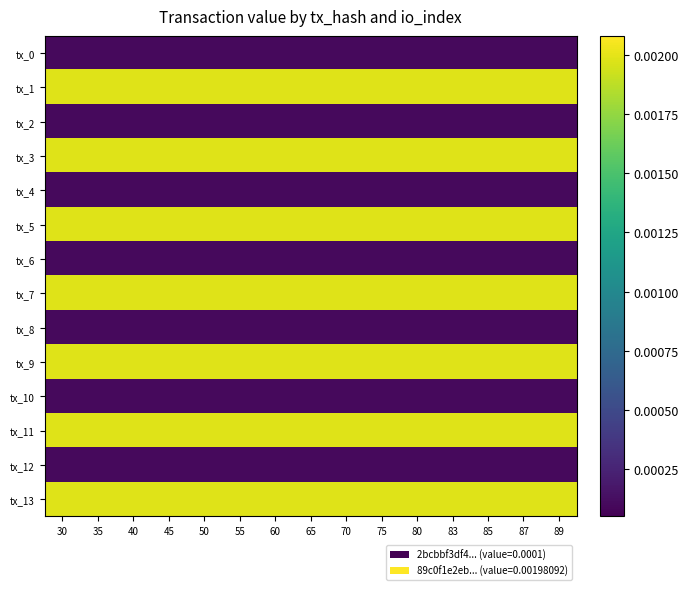

At how many categories does at least one series exceed 0?

15